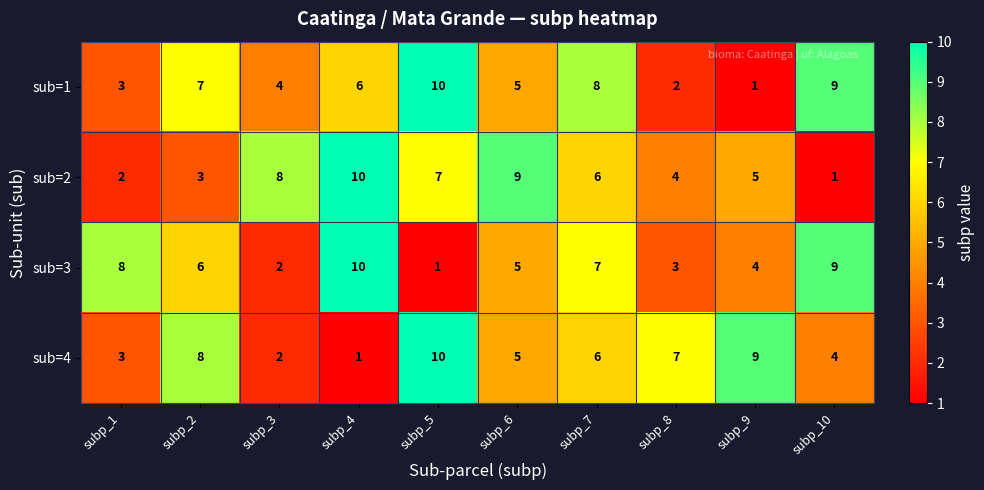

How many sub=1 values are between 3 and 8?

6